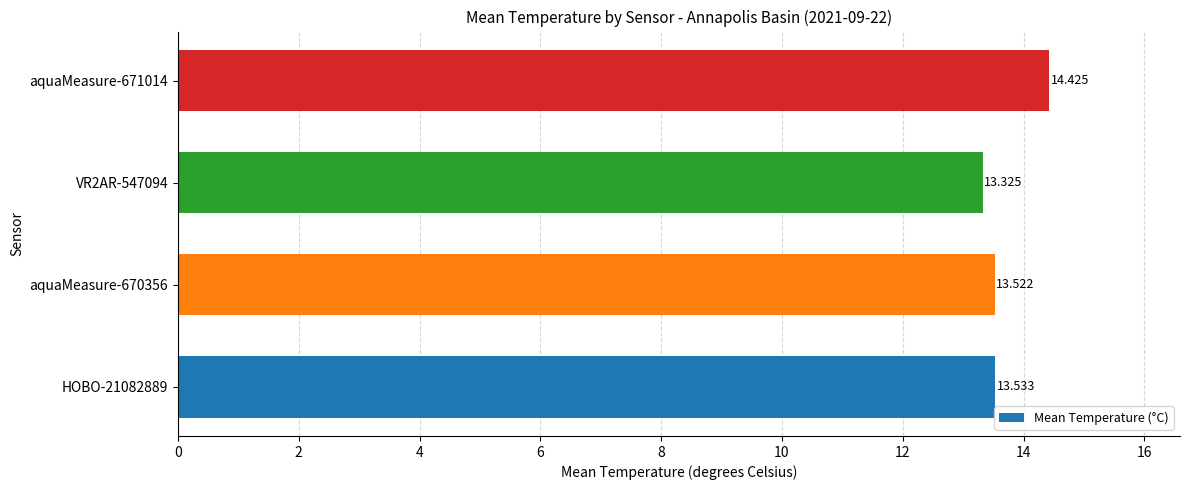

Are the bars horizontal?

Yes